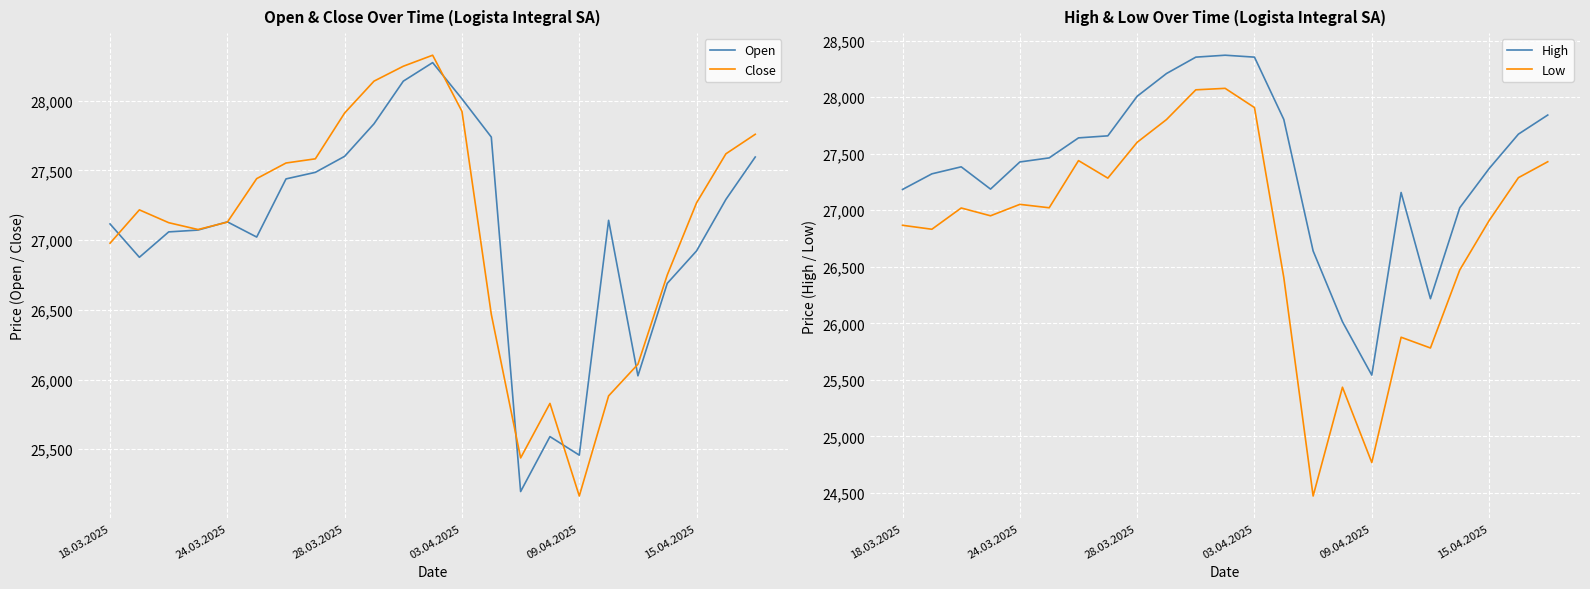

What is the minimum value for Low?

24473